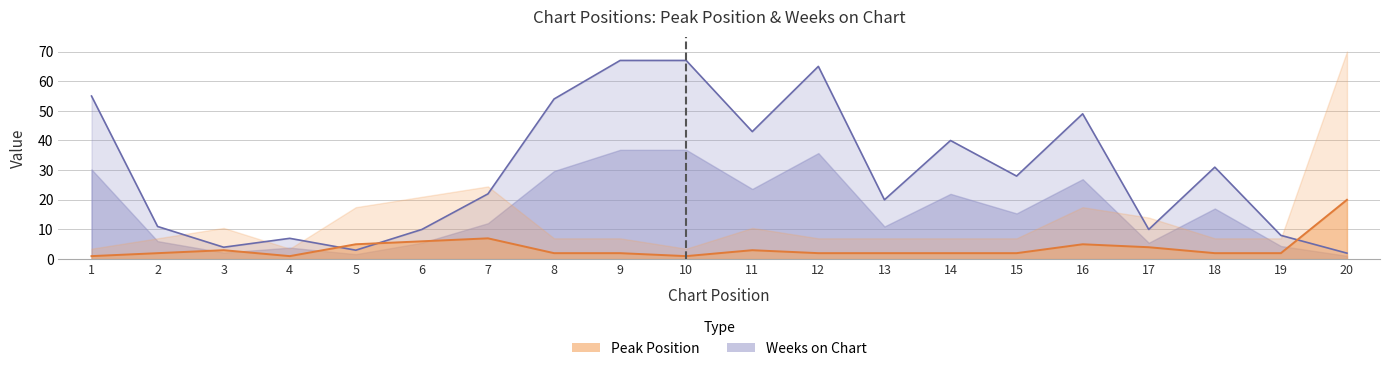

Where is the first local maximum for Weeks on Chart?

4